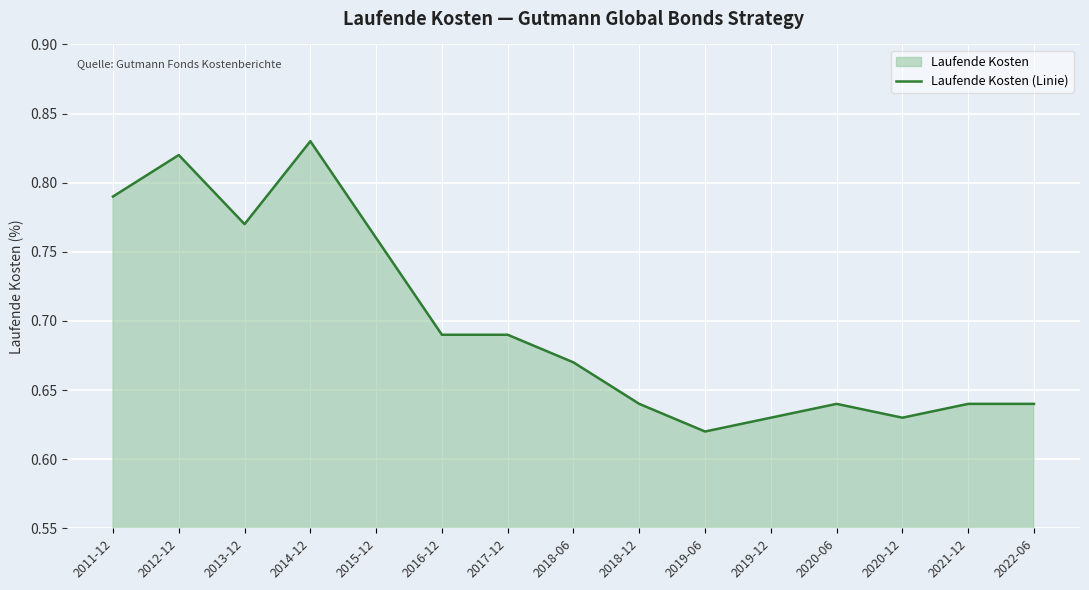

At which category does the chart reach its minimum across all series?

2019-06